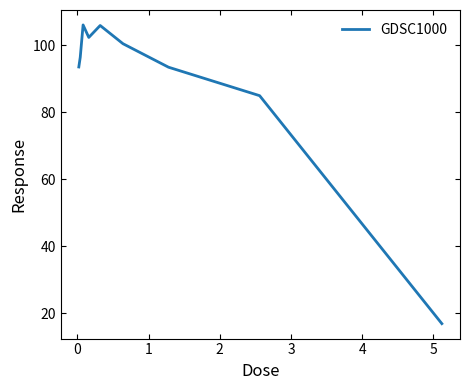

What is the smallest value displayed?

16.9